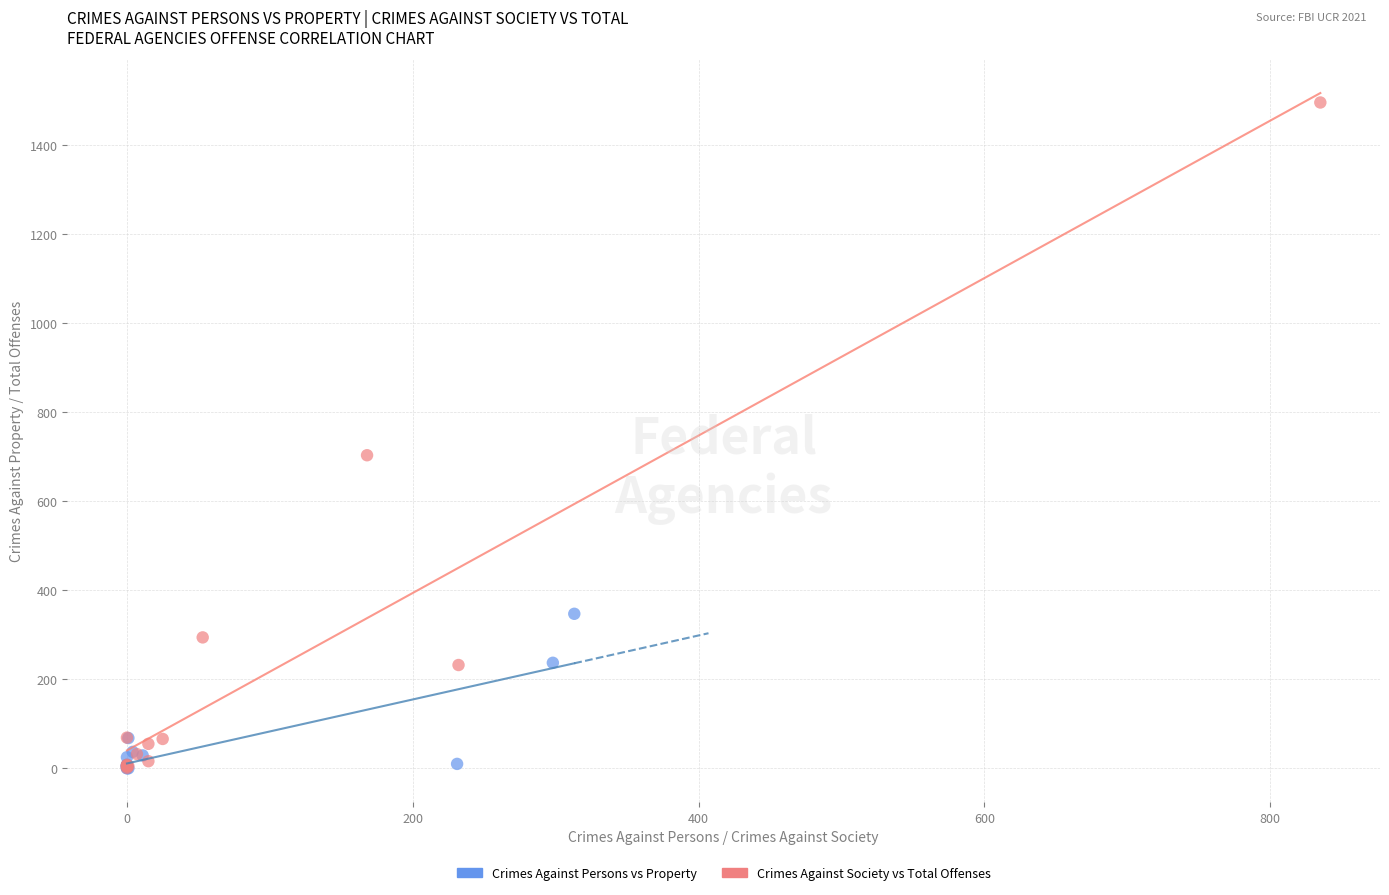

Which series reaches the maximum Y coordinate?

Crimes Against Society vs Total Offenses